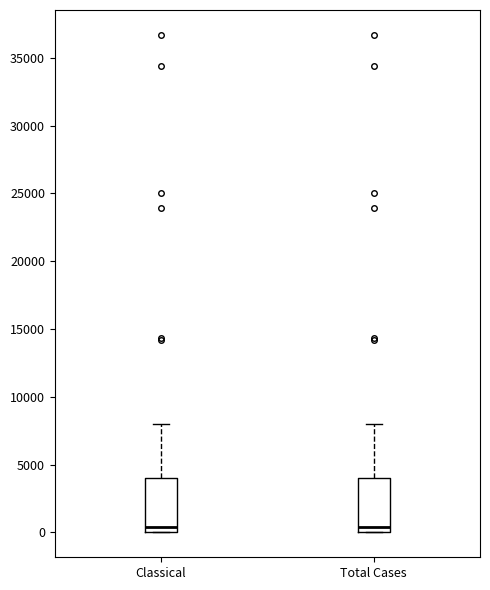

Reading left to right, read every box against the y-axis: the position of its median line, the range the box covers, and the ends of its whiskers. The values are not printed on the chart, so give them approximately, as read against the axis.

Classical: median 500, box 0 to 4000, whiskers 0 to 8000
Total Cases: median 500, box 0 to 4000, whiskers 0 to 8000